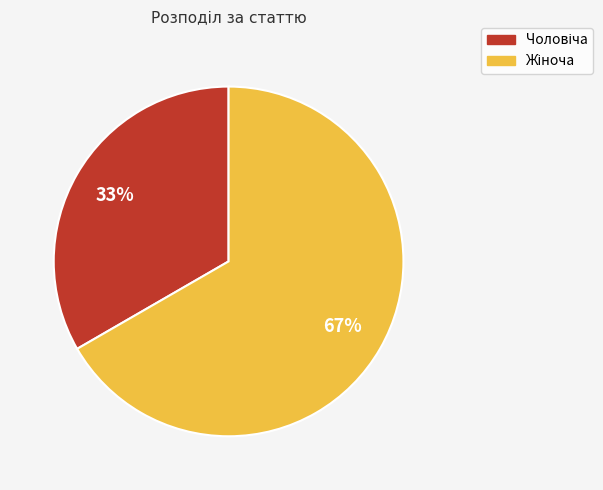

To the nearest percent, what is the average slice percentage?

50%